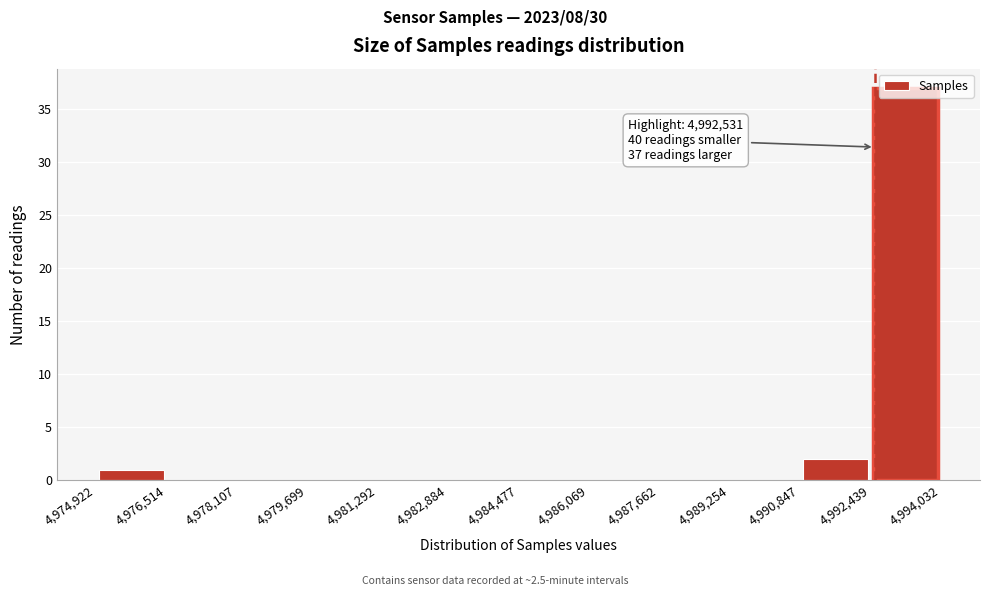

Over which range of the x-axis is the bar tallest?

4,992,439 to 4,994,032